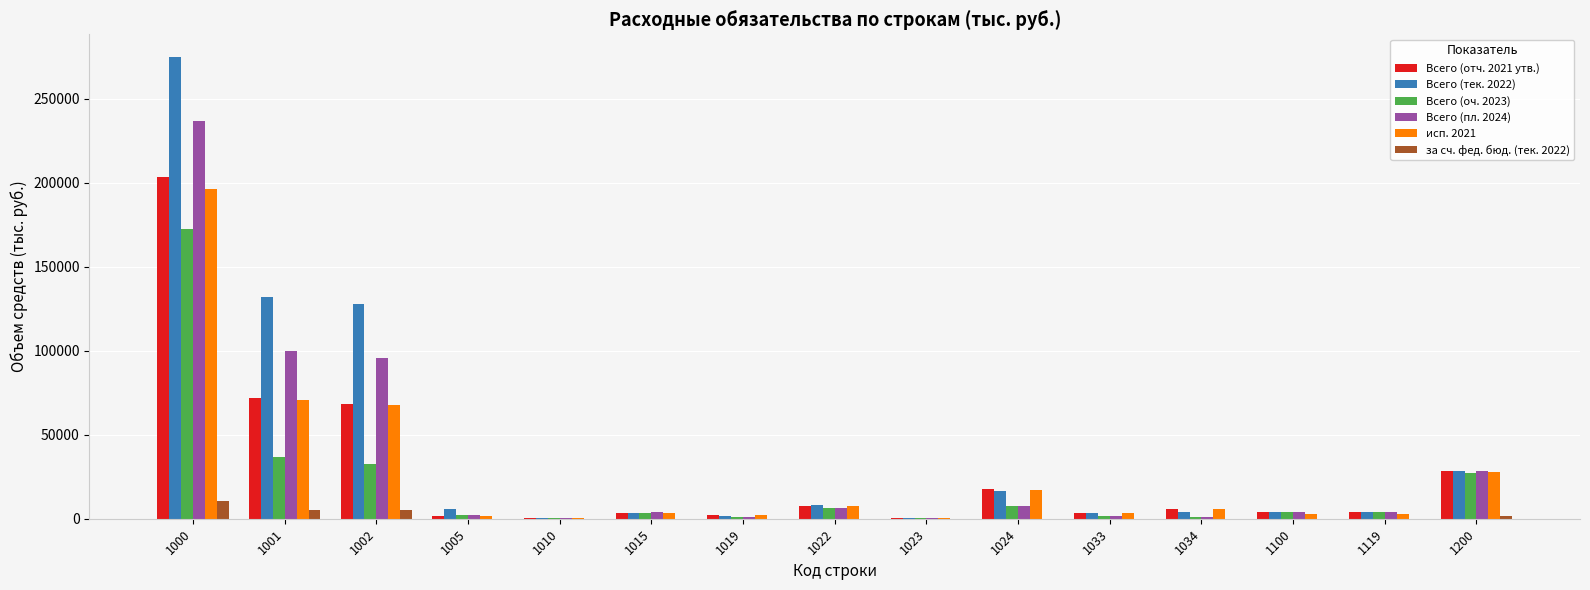

What is the sum of all Всего (оч. 2023) values?

301443.1